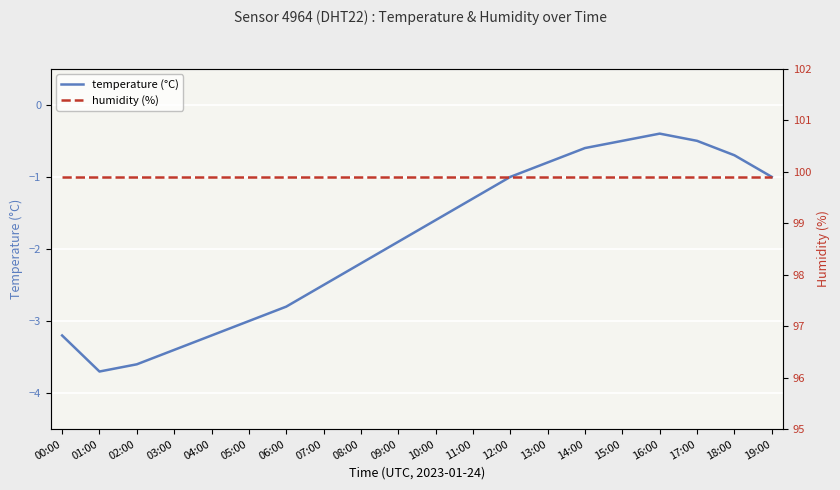

What is the minimum value shown in the chart?

-3.7